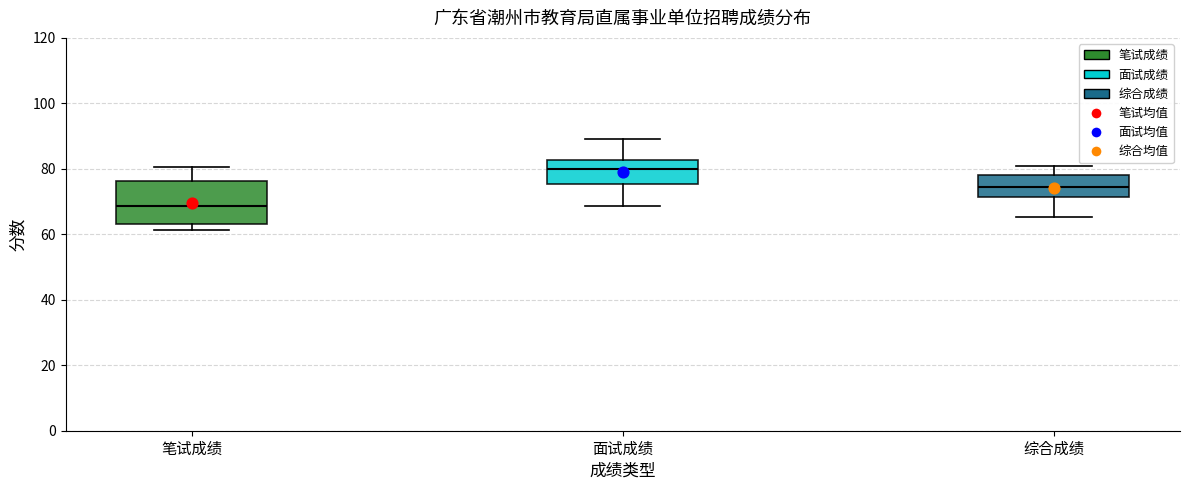

Which box is the tallest, from its lower edge to its upper edge?

笔试成绩